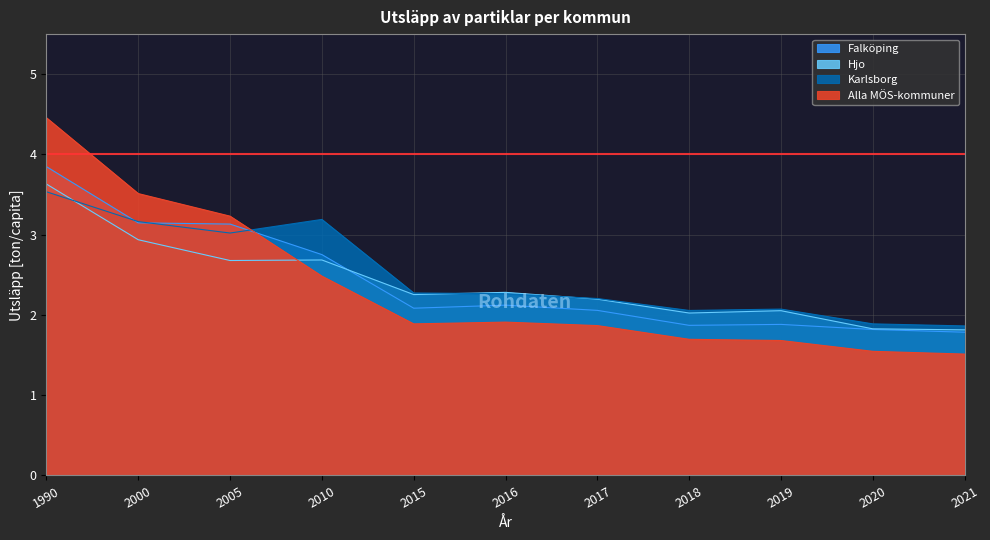

At which category does the chart reach its peak across all series?

1990